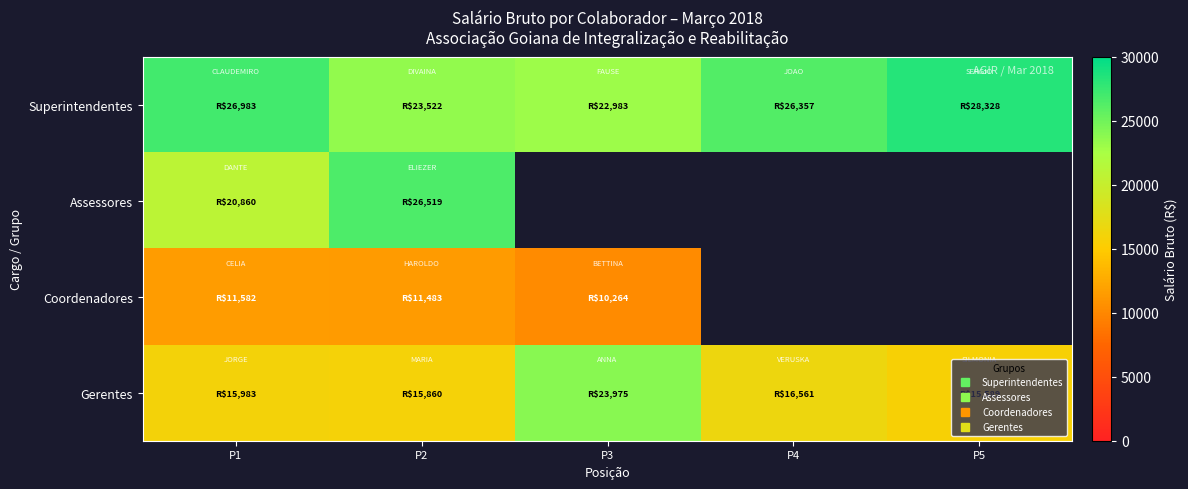

Between P3 and P5, which series saw the biggest shift?

Gerentes